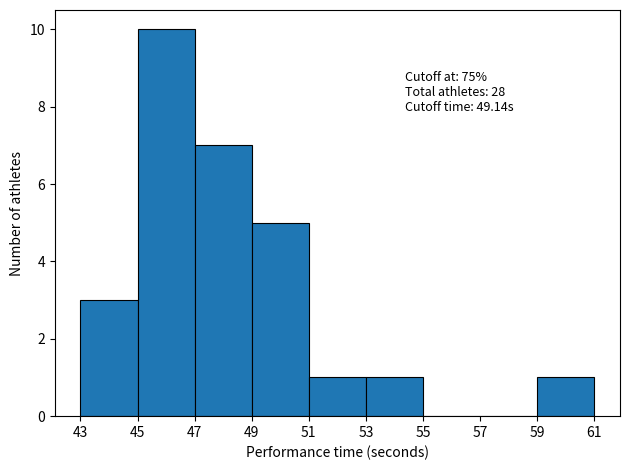

Which range on the x-axis has the tallest bar?

45 to 47